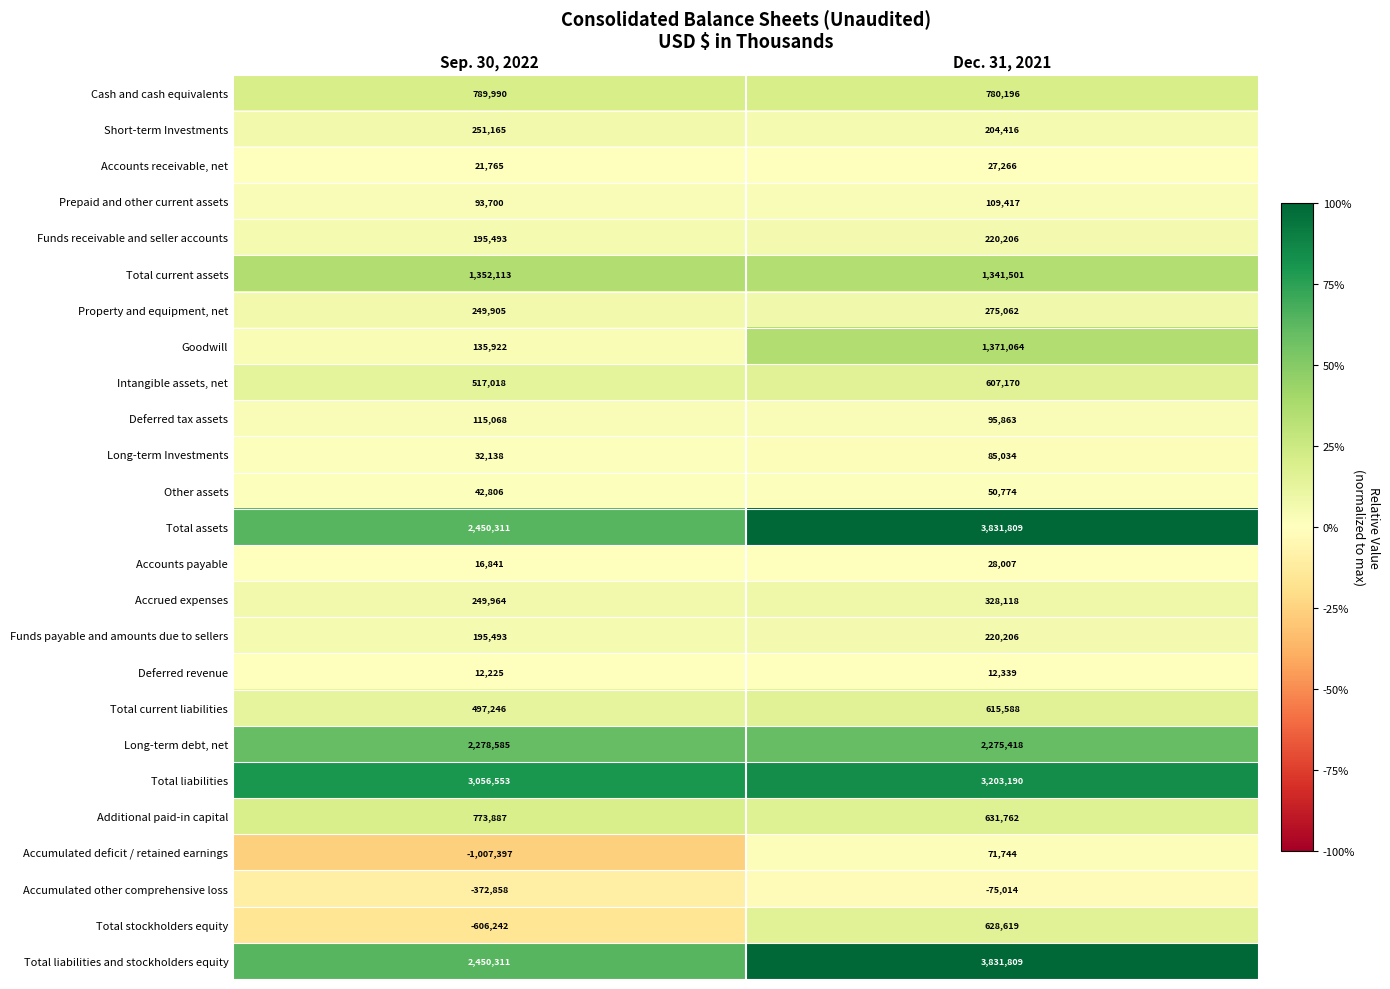

Is the value of Total current assets at Sep. 30, 2022 greater than the value of Short-term Investments at Sep. 30, 2022?

Yes